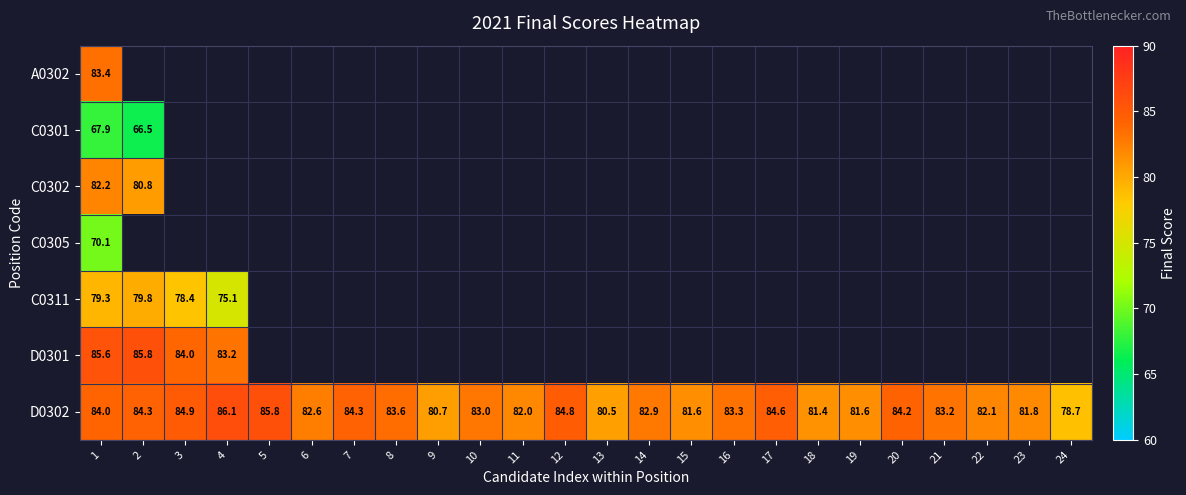

Is it true that D0302 equals 126.7 at 21?

False